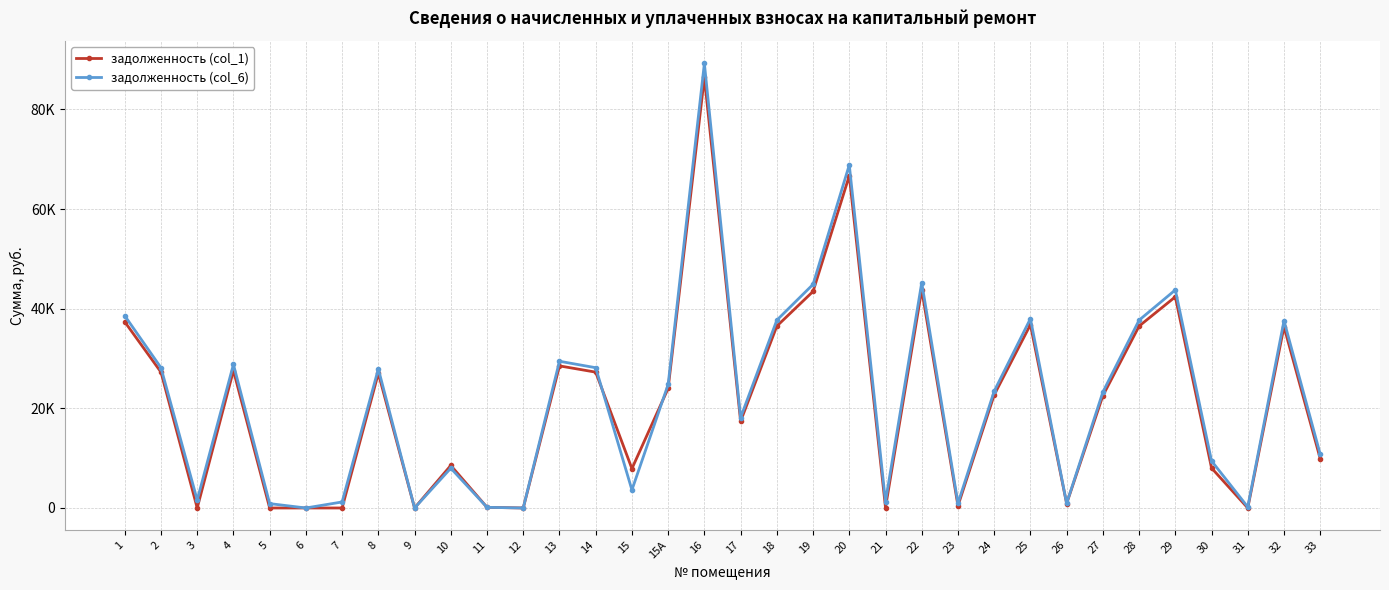

What are all the series names shown in the legend?

задолженность (col_1), задолженность (col_6)